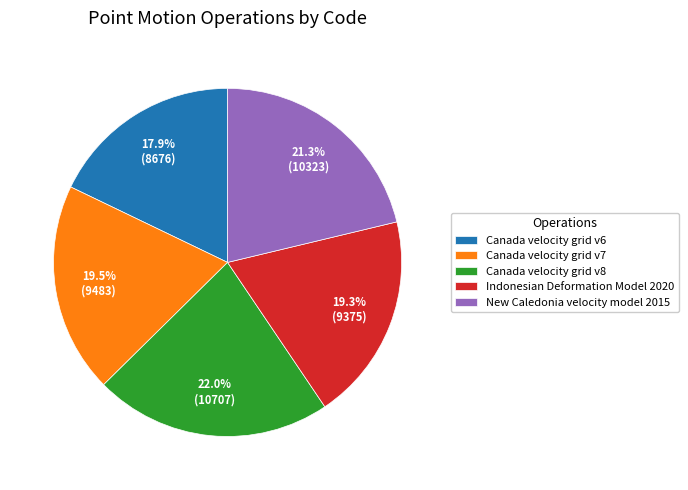

What is the ratio of the value at Canada velocity grid v6 to the value at New Caledonia velocity model 2015?

0.8